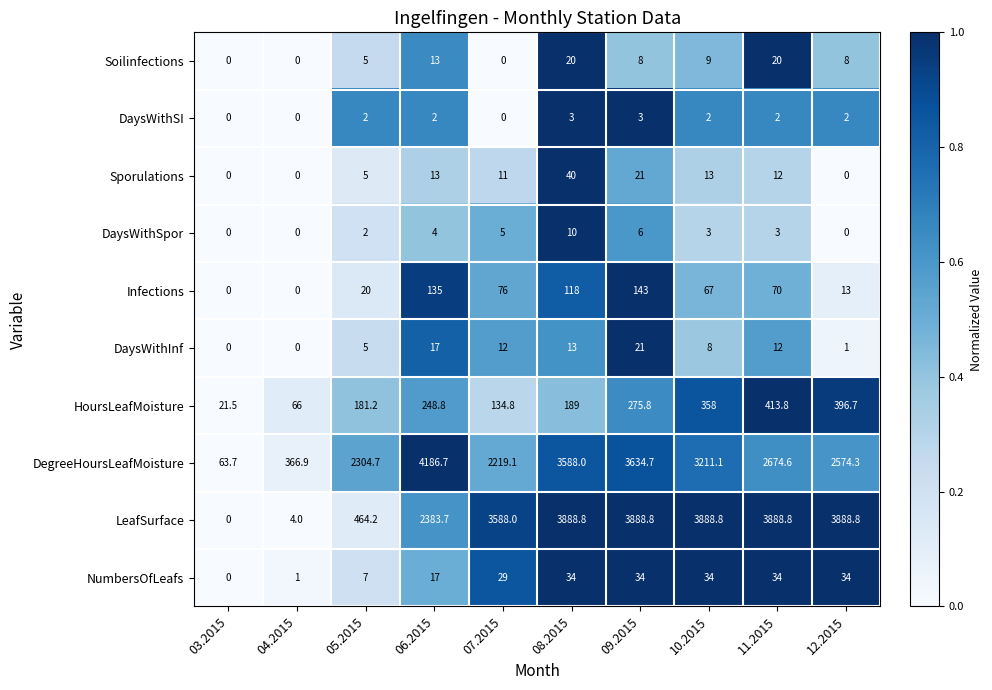

Rank the series at 08.2015 from lowest to highest value.

DaysWithSI, DaysWithSpor, DaysWithInf, Soilinfections, NumbersOfLeafs, Sporulations, Infections, HoursLeafMoisture, DegreeHoursLeafMoisture, LeafSurface